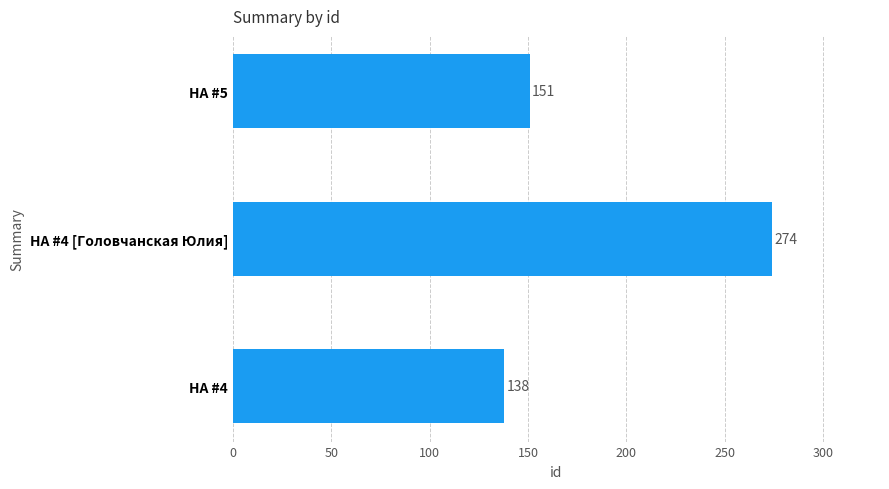

What is the maximum value shown in the chart?

274